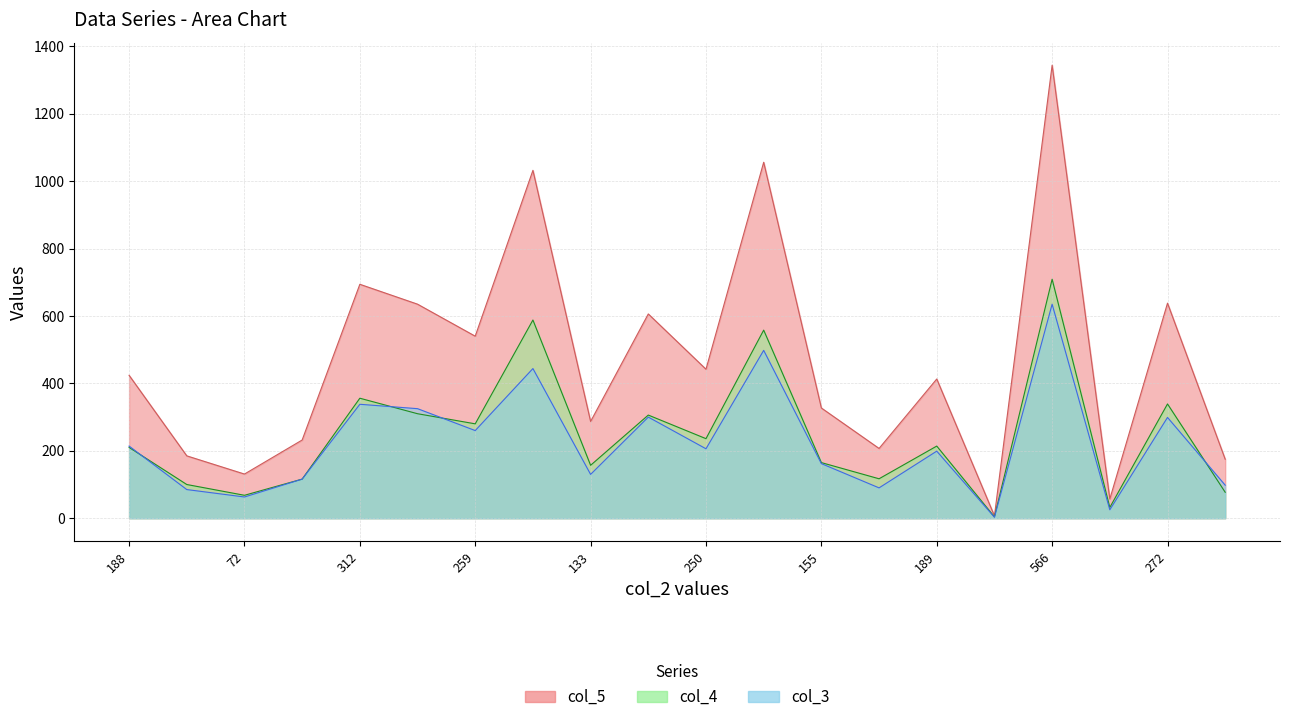

How many interior local peaks does the col_4 series have?

7